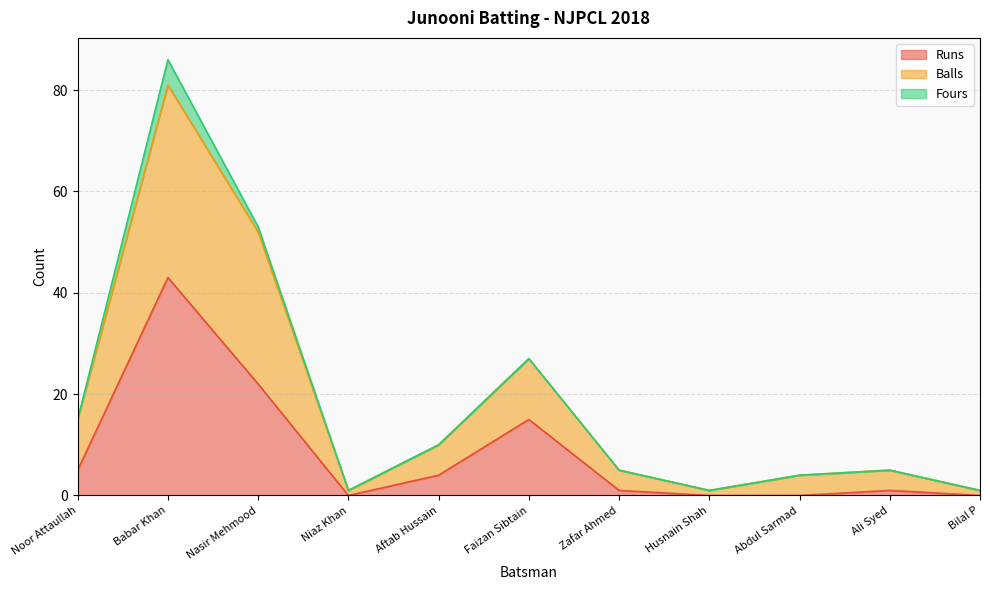

At how many categories does at least one series exceed 31?

2